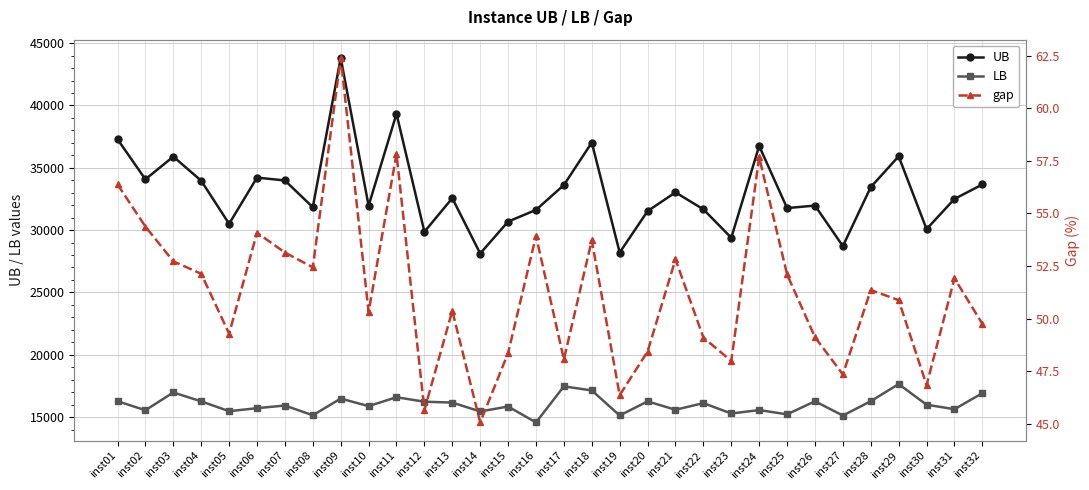

The value of LB at inst22 is 16118.8. True or false?

True